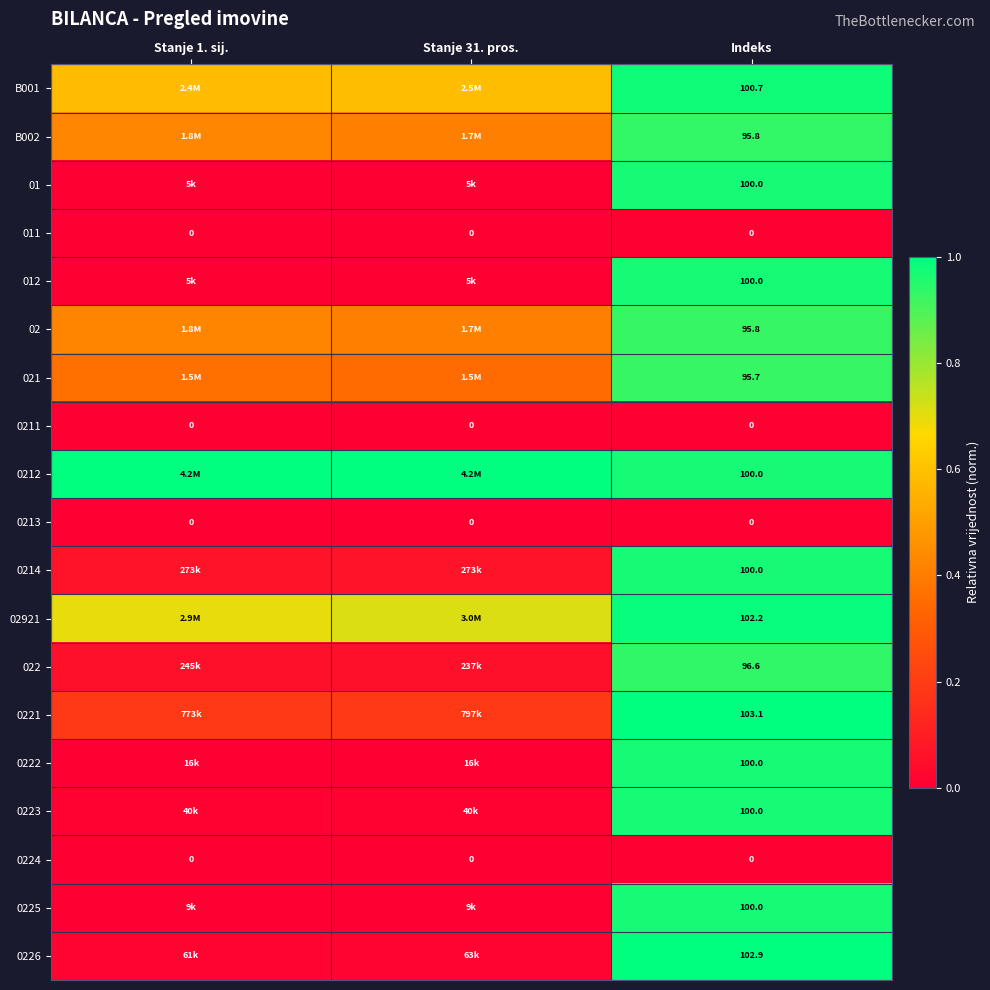

Is the value of 0211 at Stanje 31. pros. greater than the value of 01 at Indeks?

No